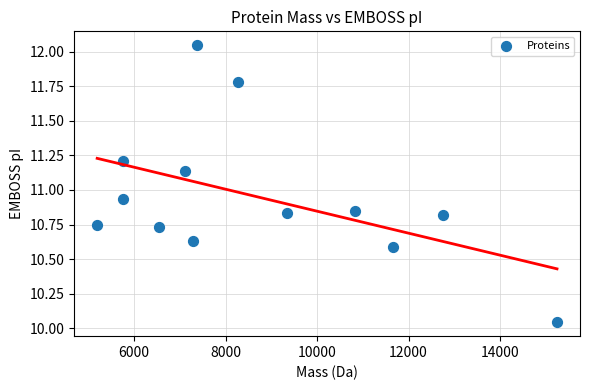

What is the range of Y values (max minus min)?

2.0